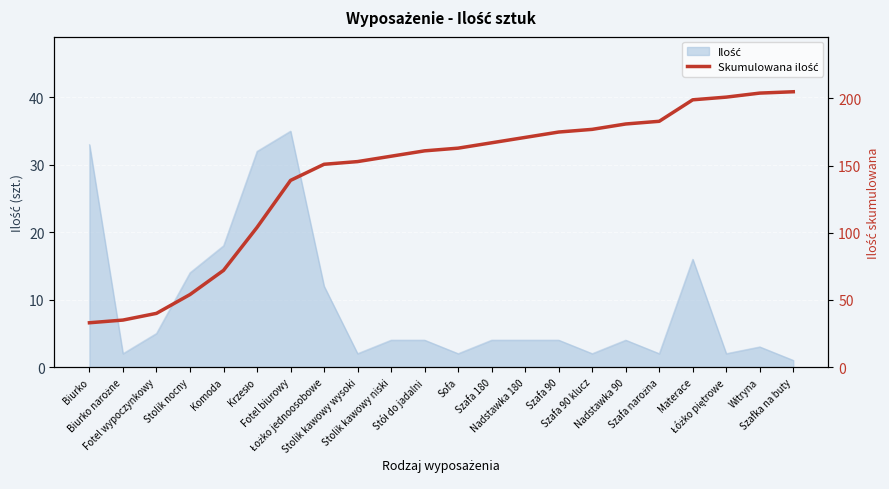

Which category has the highest value across all series?

Szafka na buty